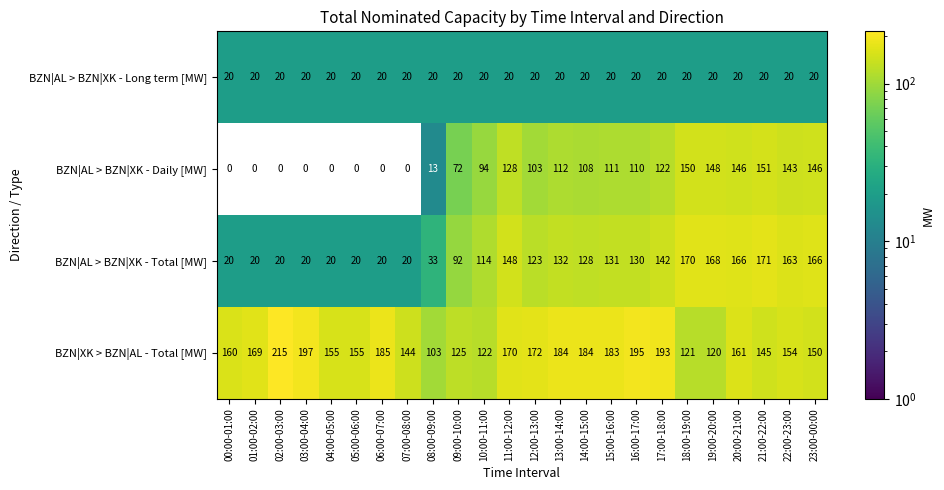

What is the difference between the second highest and second lowest values in the BZN|XK > BZN|AL - Total [MW] series?

77